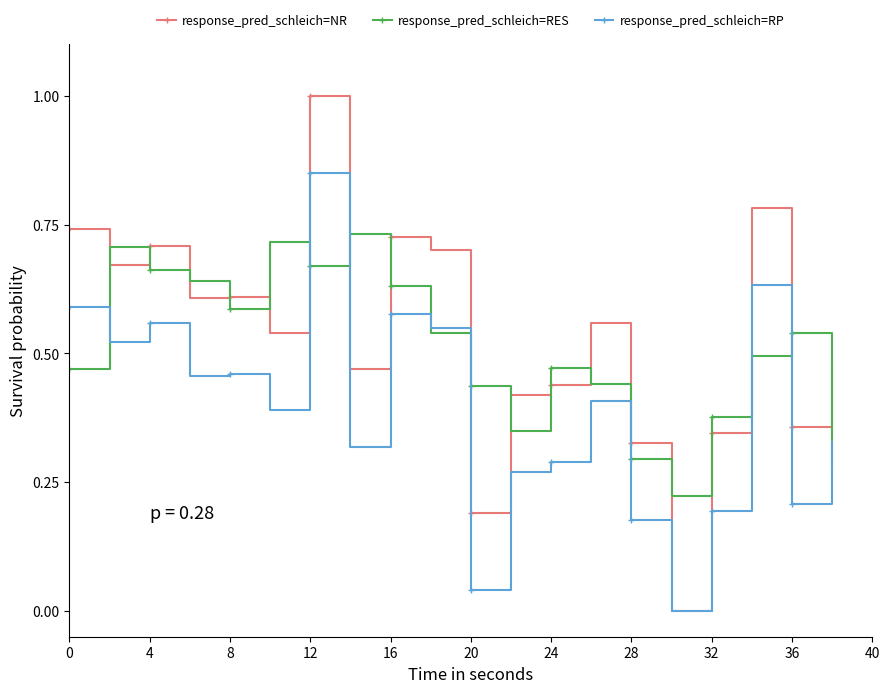

True or false: response_pred_schleich=NR has more than 2 points higher than both neighbors.

True